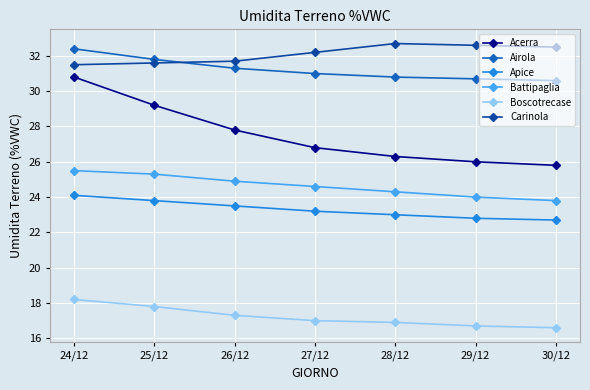

Between 24/12 and 29/12, which series saw the biggest shift?

Acerra